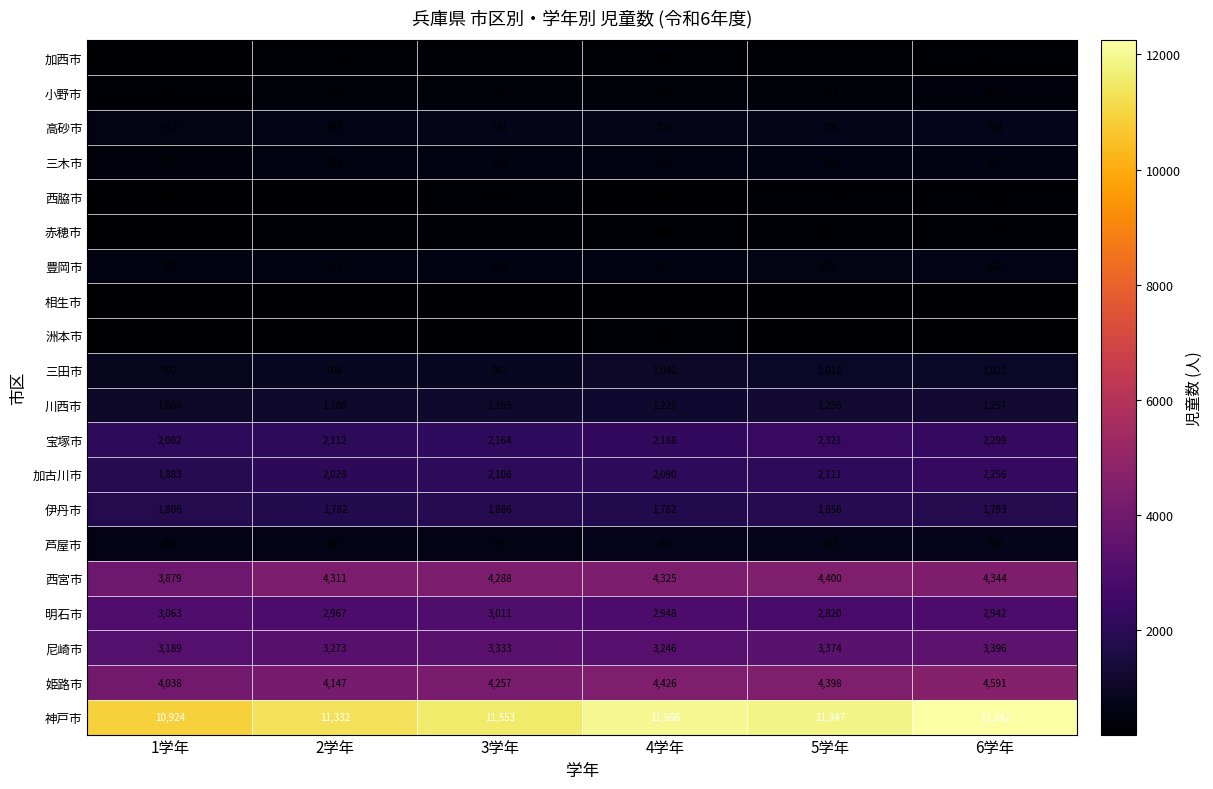

Read the 川西市 value at 6学年, to the nearest 10.

1260